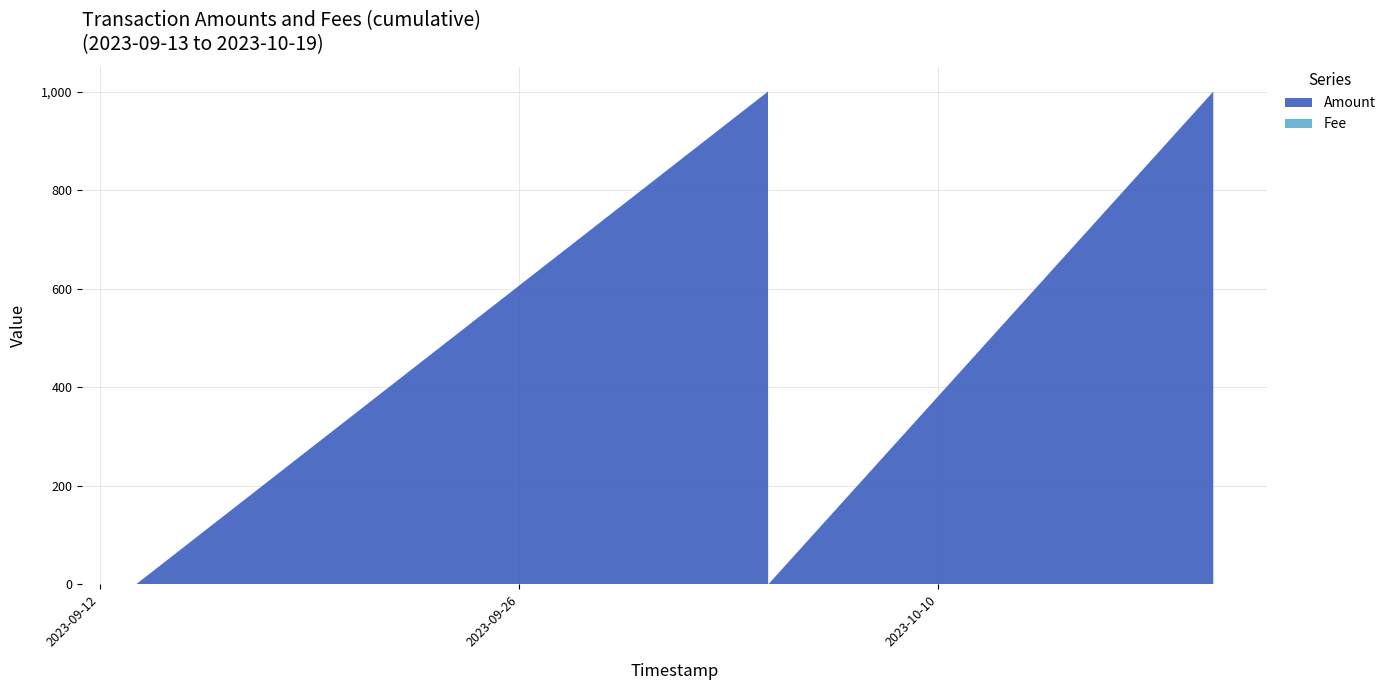

Reading left to right, transcribe all the data shown in this chart.

Amount: 2023-09-13=0.0	2023-10-04 07:34=1000.0	2023-10-04 07:42=0.0	2023-10-04 07:46=0.0	2023-10-19=999.9
Fee: 2023-09-13=0.0	2023-10-04 07:34=0.0	2023-10-04 07:42=0.1	2023-10-04 07:46=0.1	2023-10-19=0.0